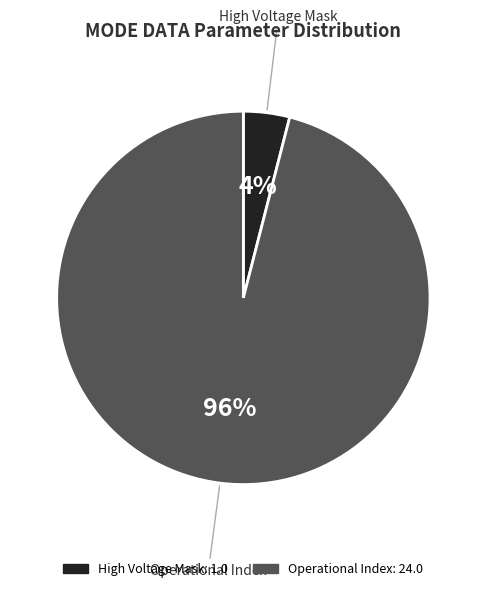

To the nearest percent, what is the difference between the largest and smallest slice percentages?

92%